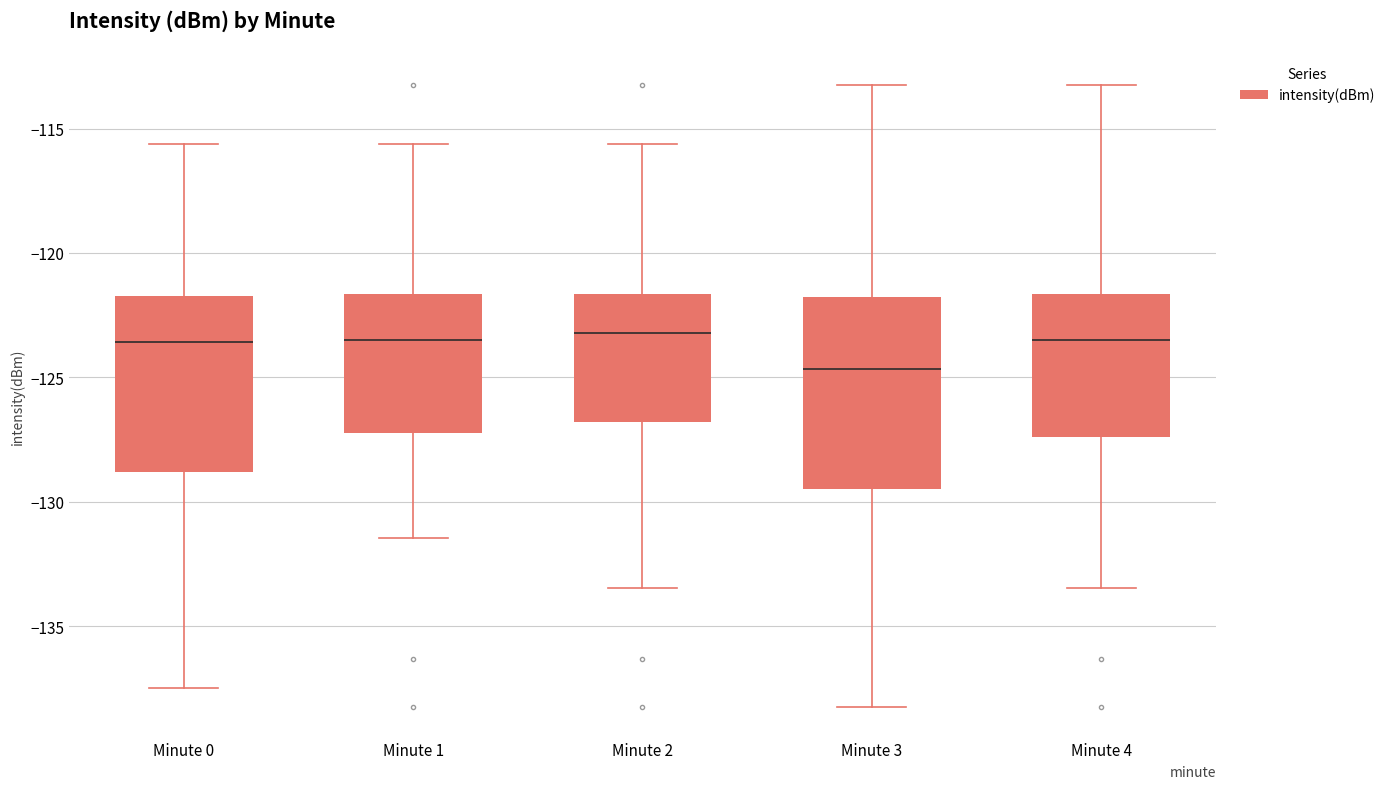

Reading left to right, read every box against the y-axis: the position of its median line, the range the box covers, and the ends of its whiskers. The values are not printed on the chart, so give them approximately, as read against the axis.

Minute 0: median -123.5, box -129.0 to -121.5, whiskers -137.5 to -115.5
Minute 1: median -123.5, box -127.0 to -121.5, whiskers -131.5 to -115.5
Minute 2: median -123.0, box -127.0 to -121.5, whiskers -133.5 to -115.5
Minute 3: median -124.5, box -129.5 to -122.0, whiskers -138.0 to -113.5
Minute 4: median -123.5, box -127.5 to -121.5, whiskers -133.5 to -113.5